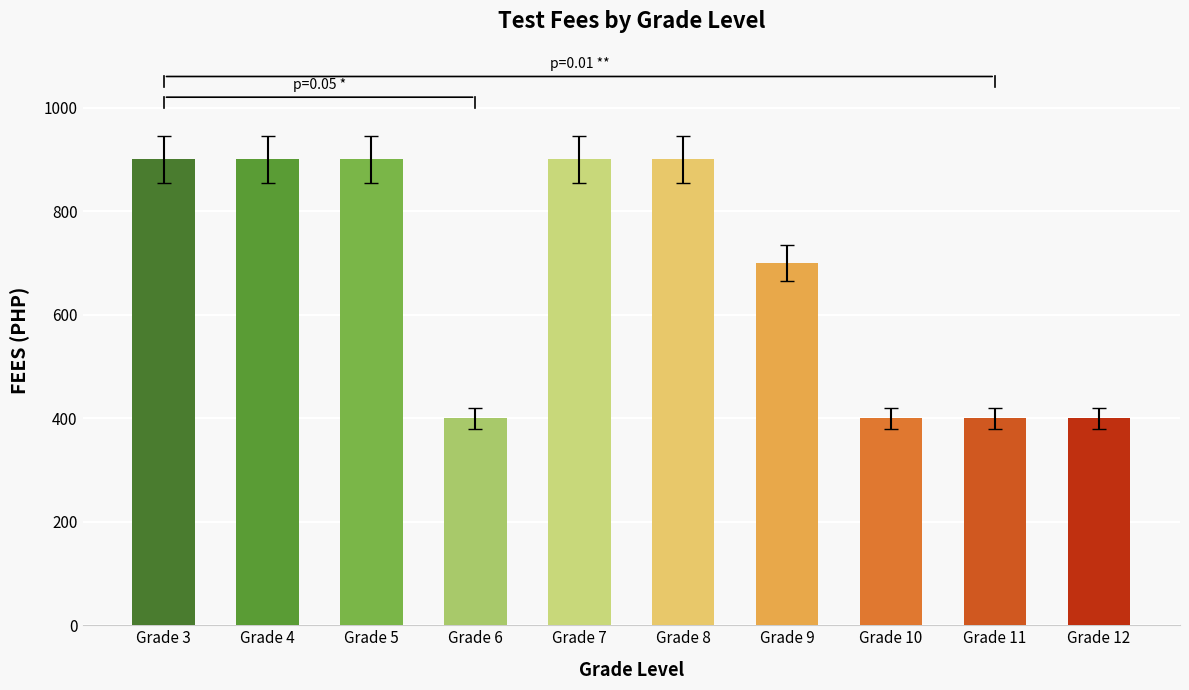

True or false: the data shows 110 at Grade 12.

False